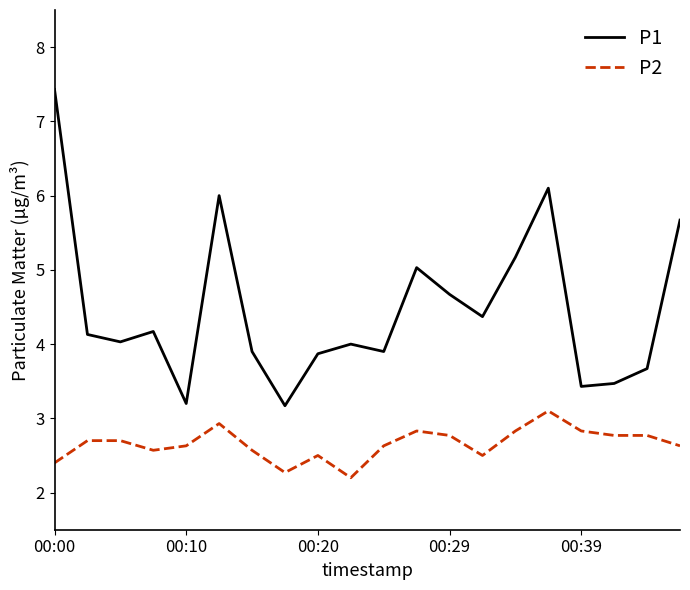

List the series in order of their peak value, highest first.

P1, P2